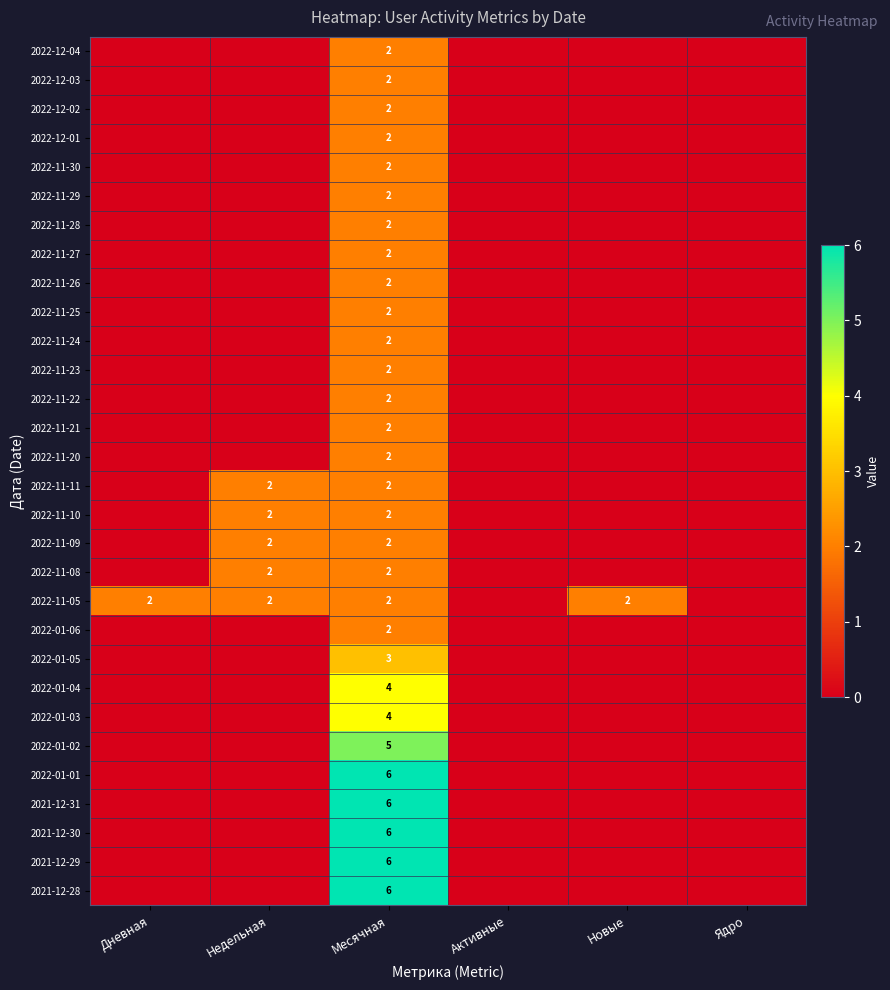

What is the total value across all series at Месячная?

88